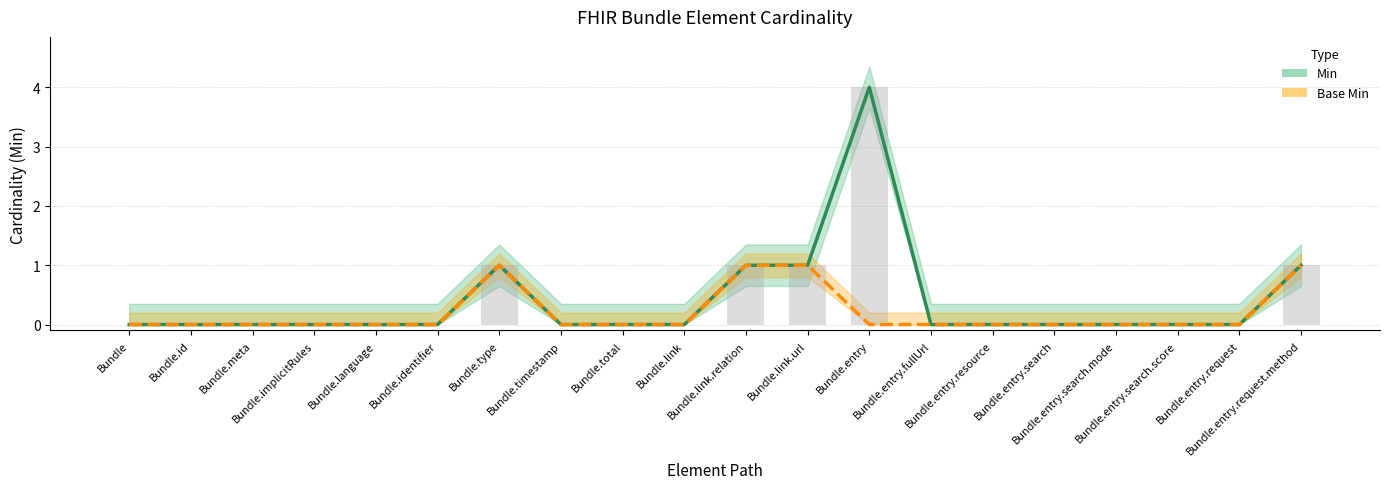

List the labels in order of Min (Cardinality) value, smallest first.

Bundle, Bundle.id, Bundle.meta, Bundle.implicitRules, Bundle.language, Bundle.identifier, Bundle.timestamp, Bundle.total, Bundle.link, Bundle.entry.fullUrl, Bundle.entry.resource, Bundle.entry.search, Bundle.entry.search.mode, Bundle.entry.search.score, Bundle.entry.request, Bundle.type, Bundle.link.relation, Bundle.link.url, Bundle.entry.request.method, Bundle.entry